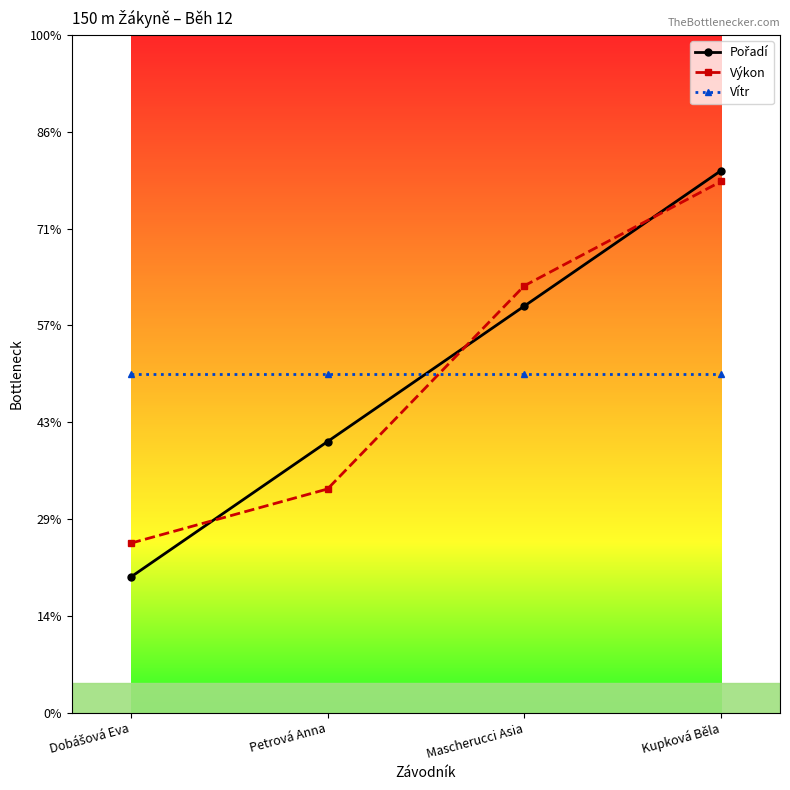

Does the chart have visible grid lines?

No